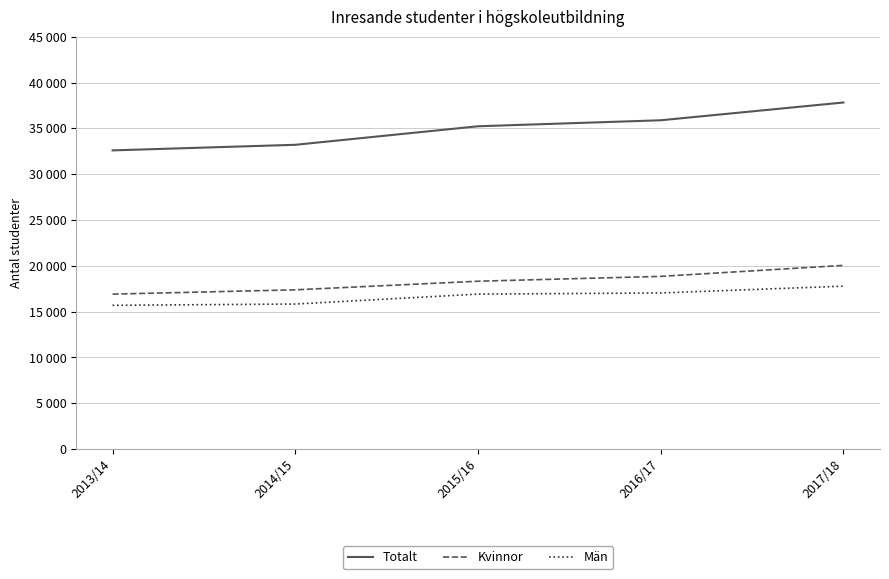

What is the approximate value of Män at 2014/15?

15833